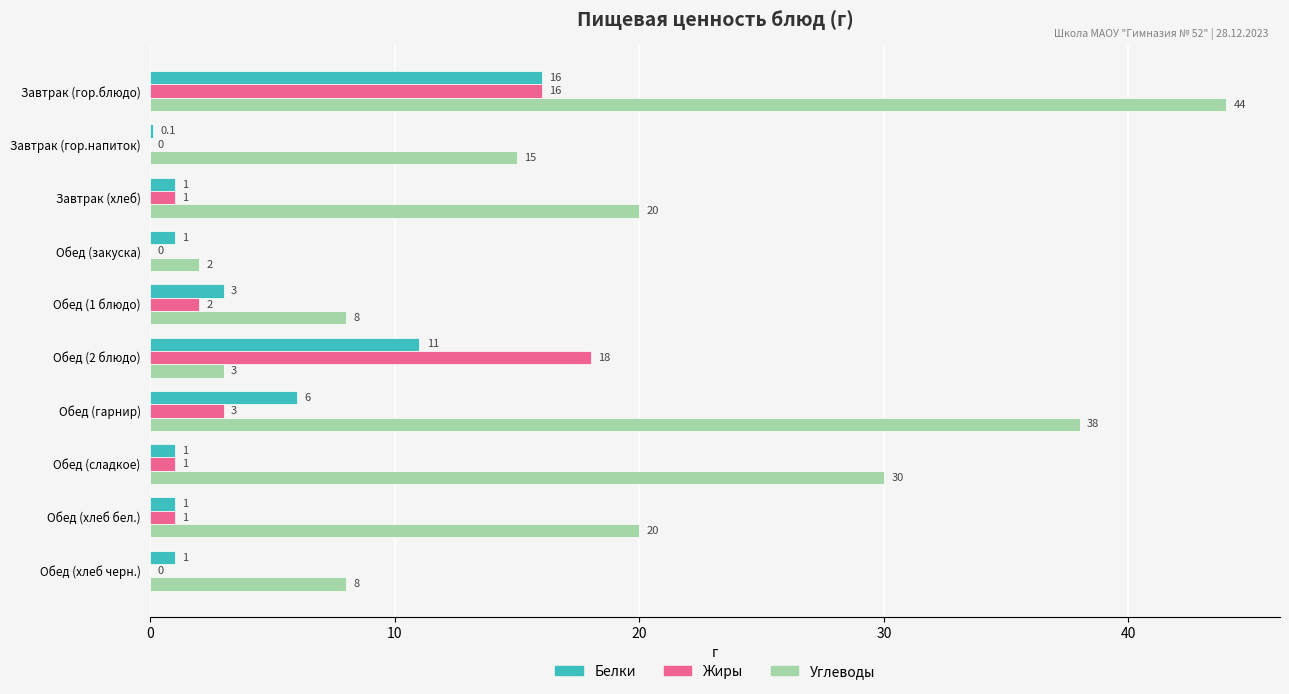

Which label corresponds to the largest value in the chart?

Завтрак (гор.блюдо)